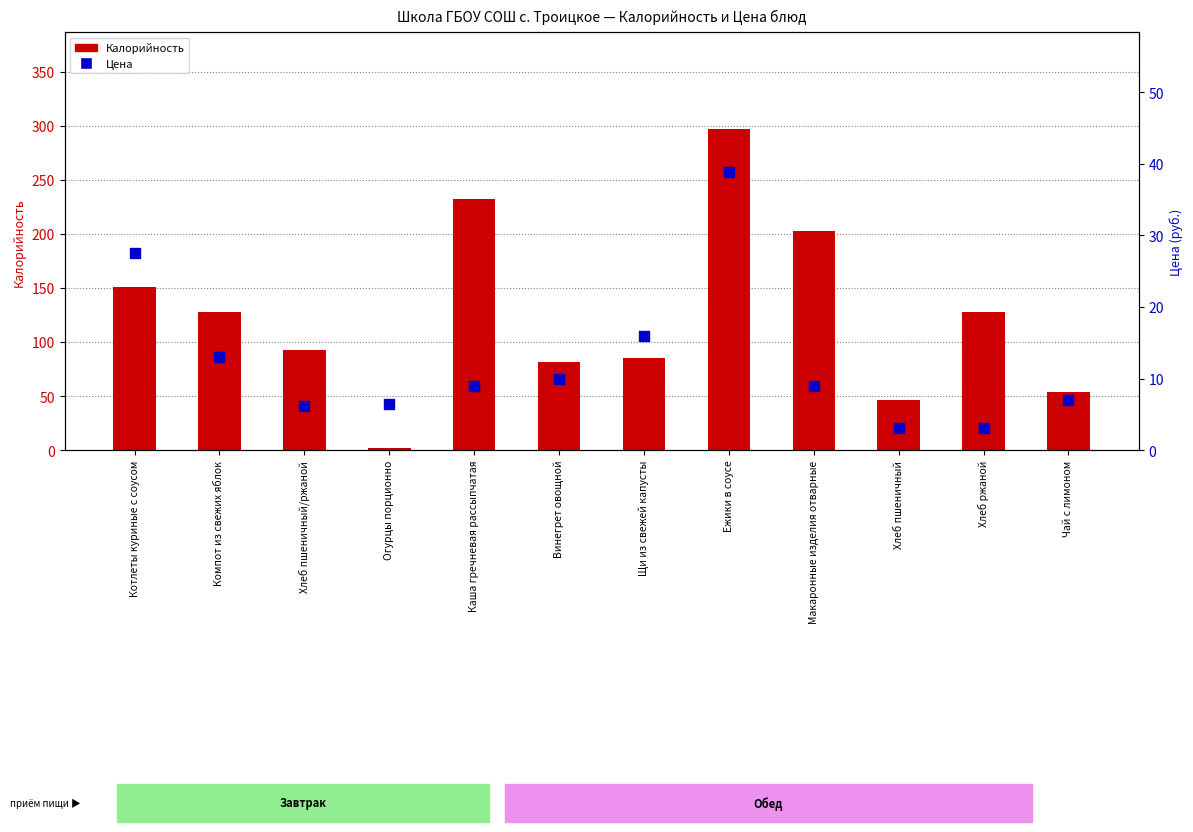

Which series reaches the minimum Y coordinate?

Калорийность